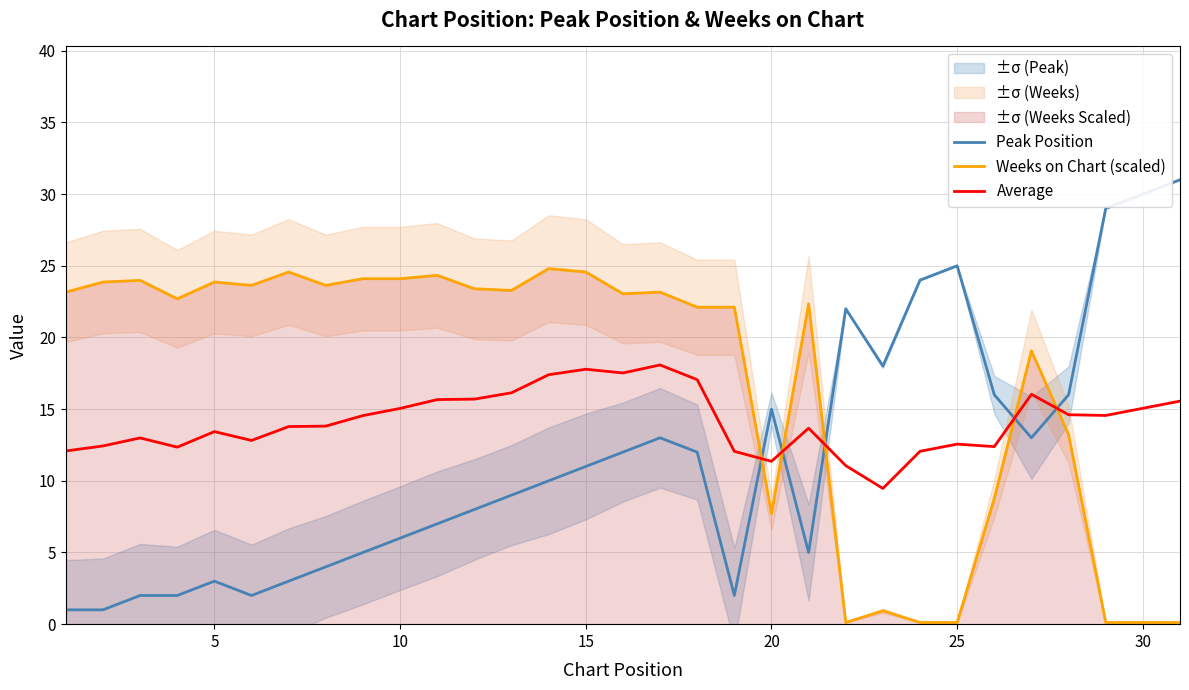

What is the average value of the Average series?

14.2